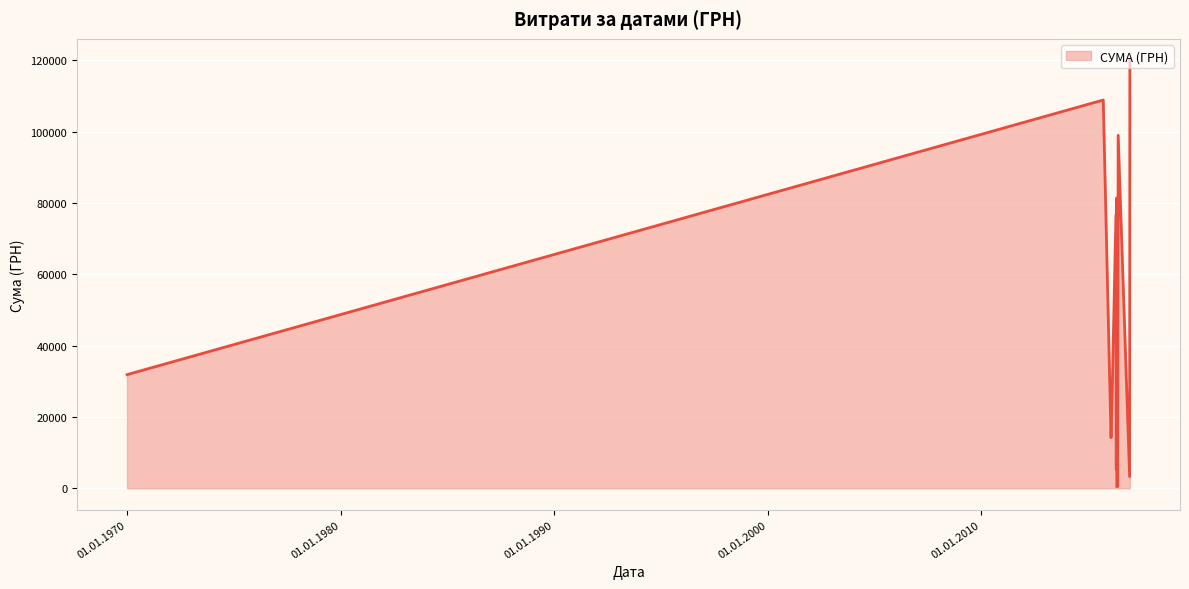

What is the difference between the maximum and minimum values?

119629.5